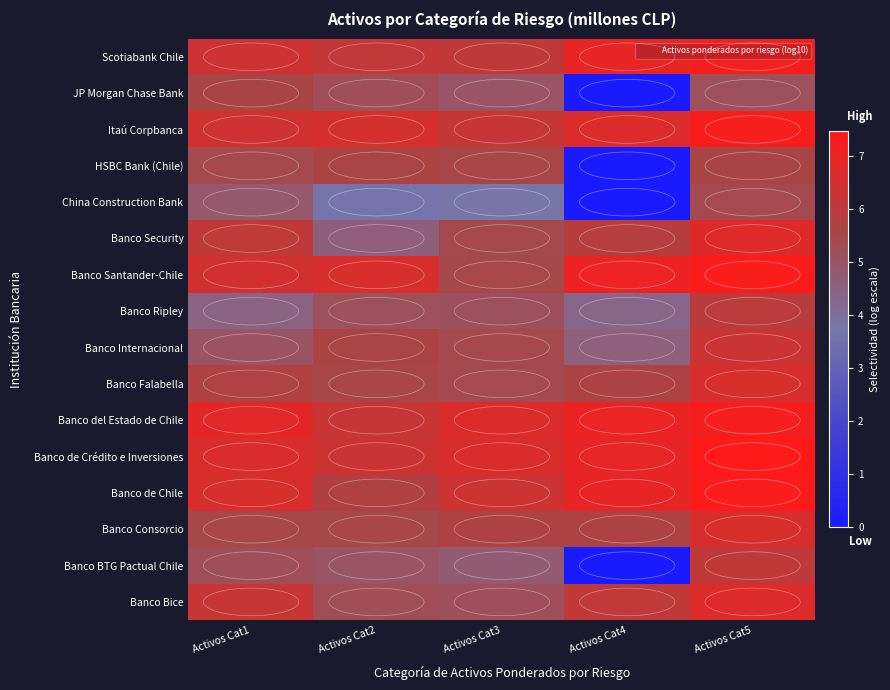

Reading left to right, list all the values displayed in this chart.

Banco Bice: Activos Cat1=6.2	Activos Cat2=5.2	Activos Cat3=5.2	Activos Cat4=6.1	Activos Cat5=6.7
Banco BTG Pactual Chile: Activos Cat1=5.2	Activos Cat2=5.0	Activos Cat3=4.7	Activos Cat4=0.0	Activos Cat5=6.1
Banco Consorcio: Activos Cat1=5.5	Activos Cat2=5.5	Activos Cat3=5.7	Activos Cat4=5.7	Activos Cat5=6.6
Banco de Chile: Activos Cat1=6.6	Activos Cat2=5.7	Activos Cat3=6.3	Activos Cat4=7.0	Activos Cat5=7.4
Banco de Crédito e Inversiones: Activos Cat1=6.6	Activos Cat2=6.3	Activos Cat3=6.6	Activos Cat4=6.9	Activos Cat5=7.5
Banco del Estado de Chile: Activos Cat1=6.8	Activos Cat2=6.2	Activos Cat3=6.7	Activos Cat4=7.0	Activos Cat5=7.2
Banco Falabella: Activos Cat1=5.7	Activos Cat2=5.5	Activos Cat3=5.4	Activos Cat4=5.7	Activos Cat5=6.6
Banco Internacional: Activos Cat1=5.0	Activos Cat2=5.6	Activos Cat3=5.4	Activos Cat4=4.6	Activos Cat5=6.3
Banco Ripley: Activos Cat1=4.4	Activos Cat2=5.1	Activos Cat3=5.1	Activos Cat4=4.3	Activos Cat5=5.9
Banco Santander-Chile: Activos Cat1=6.5	Activos Cat2=6.6	Activos Cat3=5.4	Activos Cat4=7.1	Activos Cat5=7.4
Banco Security: Activos Cat1=6.1	Activos Cat2=4.6	Activos Cat3=5.4	Activos Cat4=5.9	Activos Cat5=6.8
China Construction Bank: Activos Cat1=4.9	Activos Cat2=3.7	Activos Cat3=3.8	Activos Cat4=0.0	Activos Cat5=5.4
HSBC Bank (Chile): Activos Cat1=5.4	Activos Cat2=5.6	Activos Cat3=5.5	Activos Cat4=0.0	Activos Cat5=5.6
Itaú Corpbanca: Activos Cat1=6.4	Activos Cat2=6.5	Activos Cat3=6.2	Activos Cat4=6.7	Activos Cat5=7.3
JP Morgan Chase Bank: Activos Cat1=5.6	Activos Cat2=5.2	Activos Cat3=5.0	Activos Cat4=0.0	Activos Cat5=5.1
Scotiabank Chile: Activos Cat1=6.4	Activos Cat2=6.1	Activos Cat3=6.1	Activos Cat4=7.0	Activos Cat5=7.2